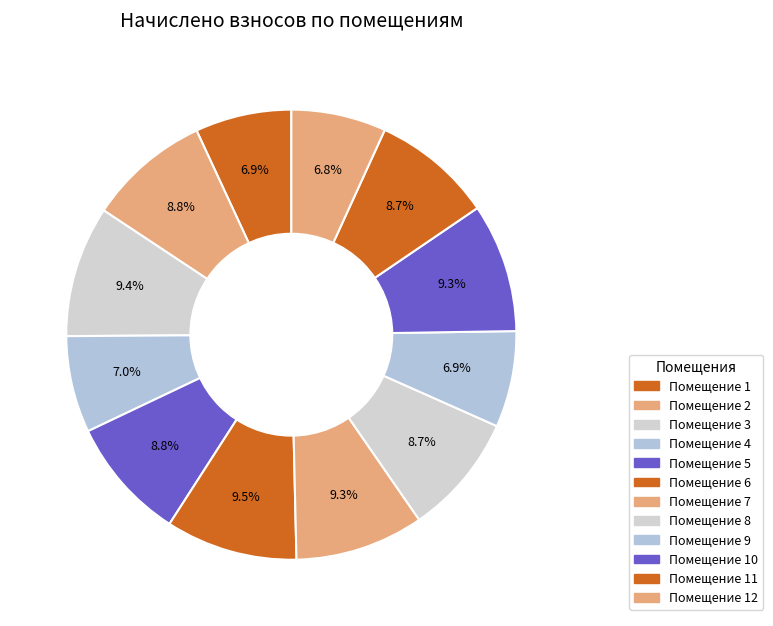

Which category has the biggest portion of the pie?

6